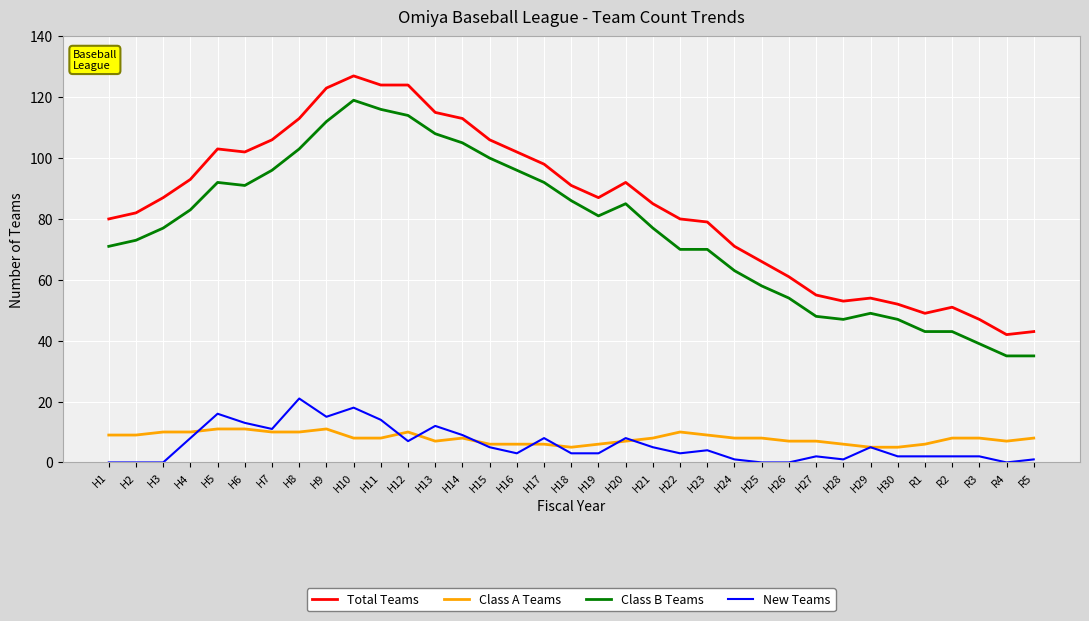

Is the value of New Teams at H12 greater than the value of Class B Teams at R4?

No